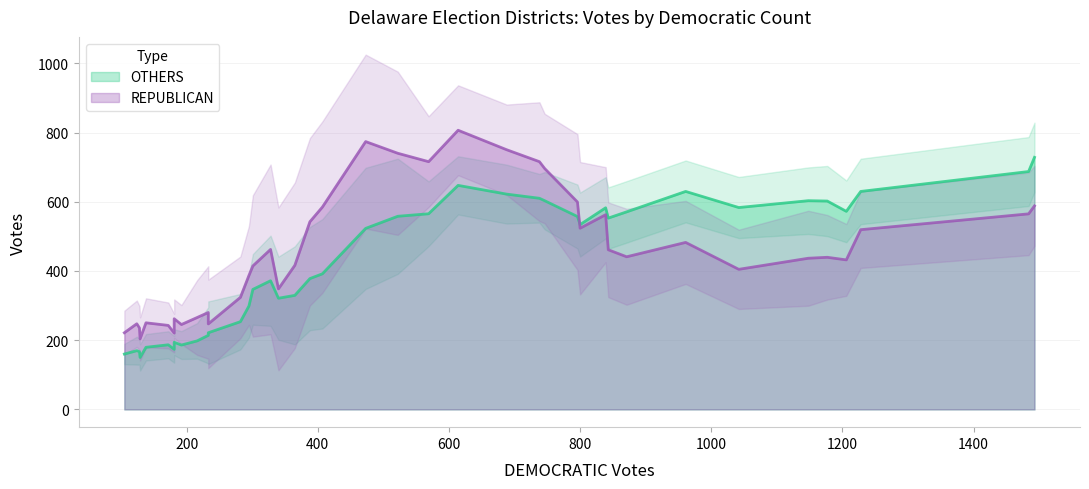

How many categories are shown in the chart?

40